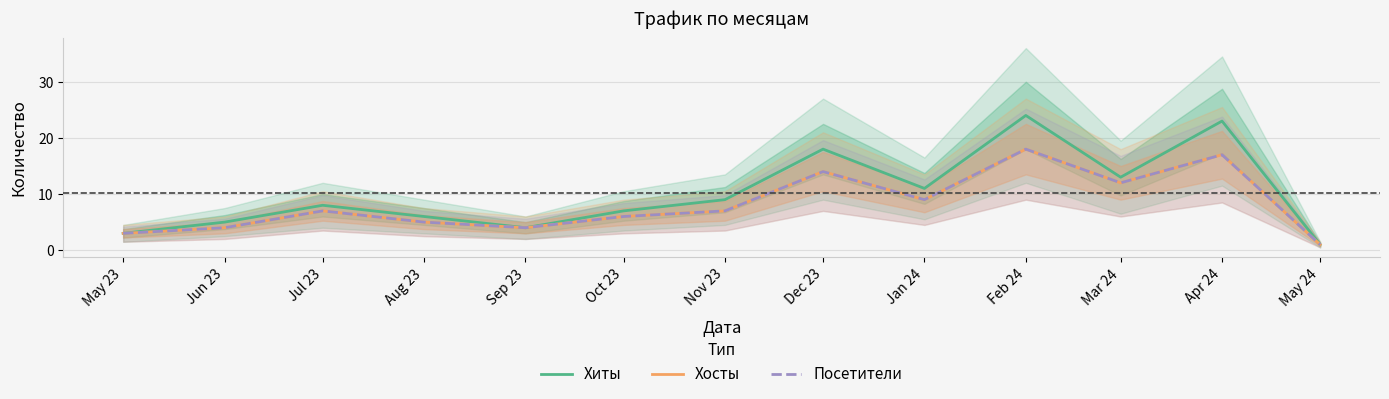

What is the difference between the Хосты values at Mar 24 and Dec 23?

2